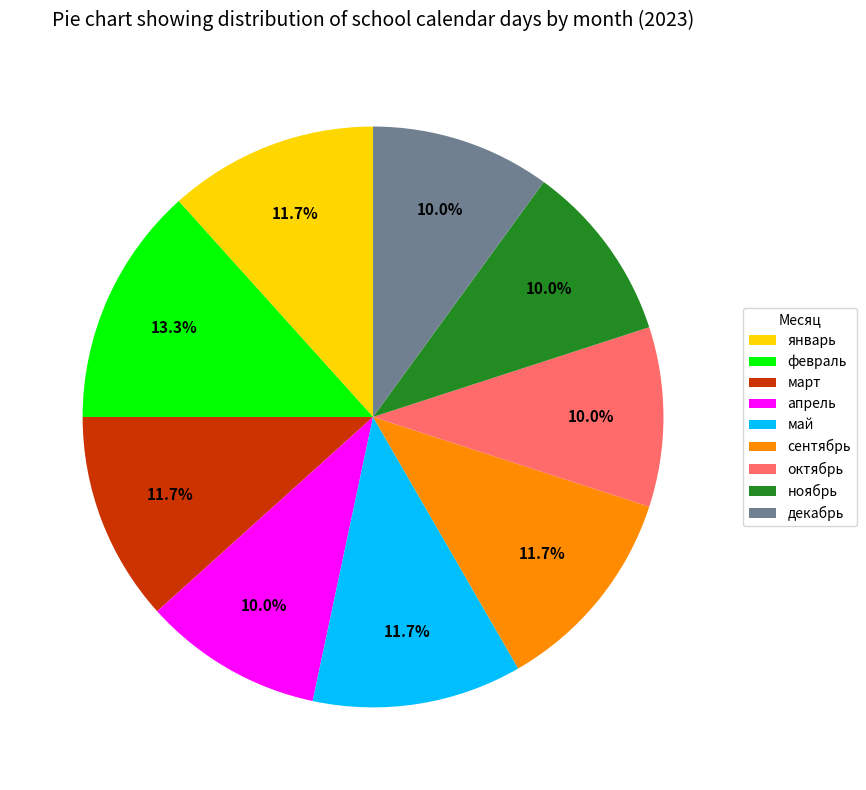

To the nearest percent, what is the combined percentage of октябрь and январь?

22%